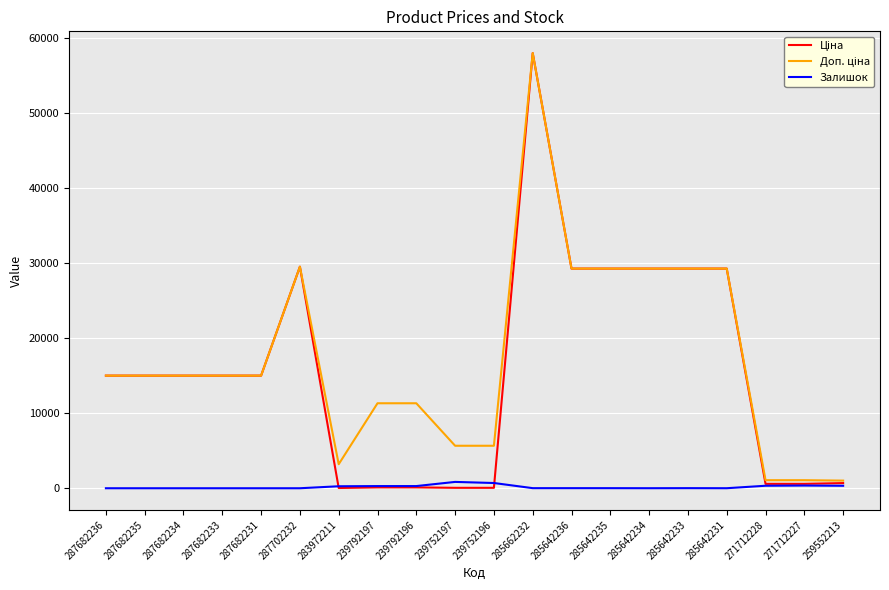

What is the spread (max minus min) of values at 259552213?

687.8